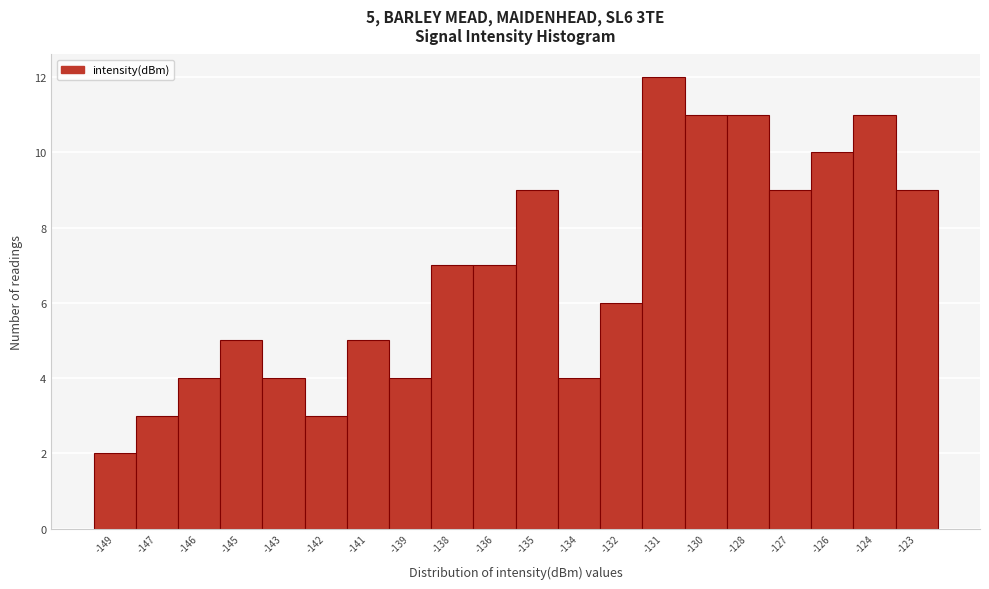

Reading left to right, extract all data points from this chart.

2	3	4	5	4	3	5	4	7	7	9	4	6	12	11	11	9	10	11	9